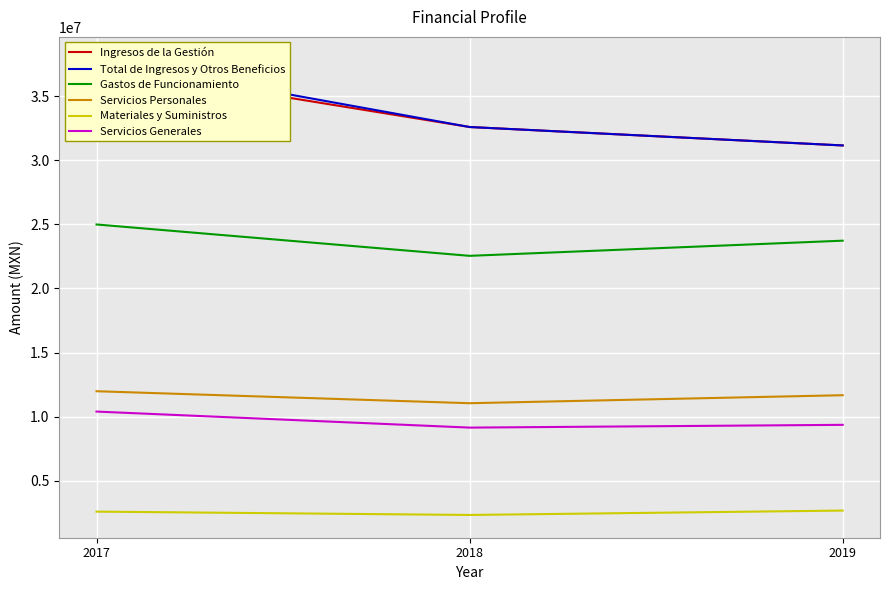

What are all the series names shown in the legend?

Ingresos de la Gestión, Total de Ingresos y Otros Beneficios, Gastos de Funcionamiento, Servicios Personales, Materiales y Suministros, Servicios Generales